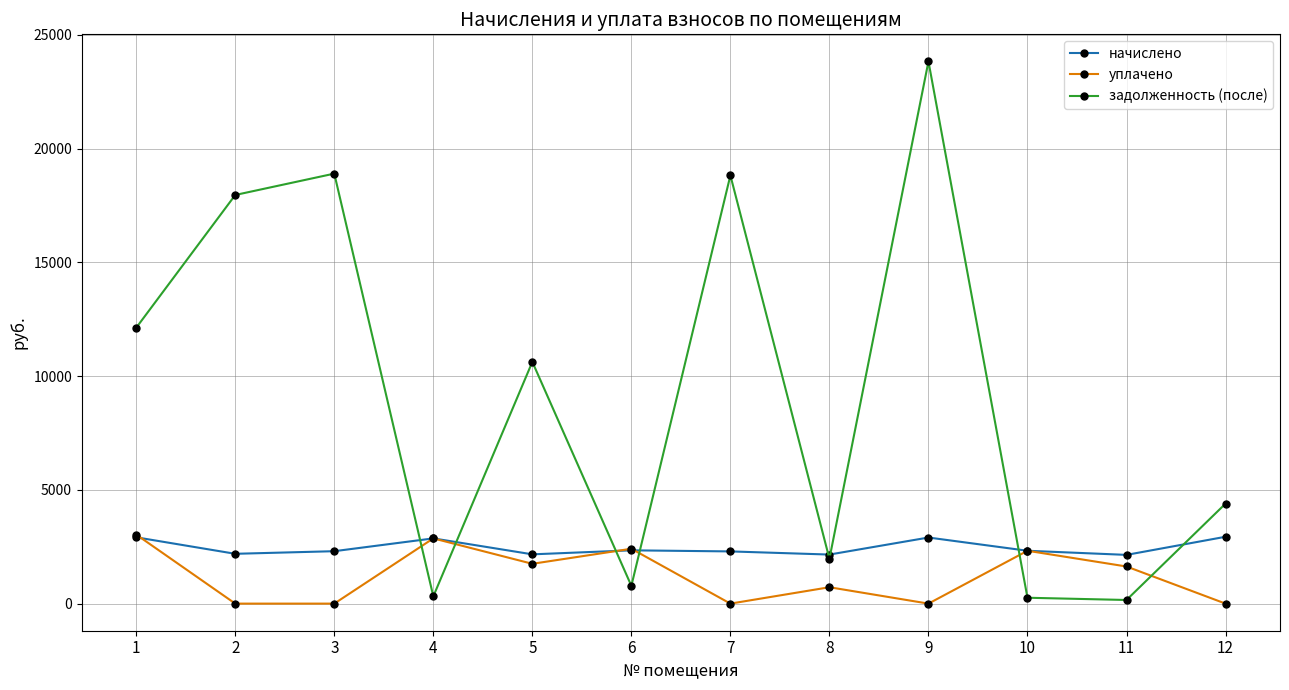

What is the value of the уплачено point at the 8th from the left?

720.0